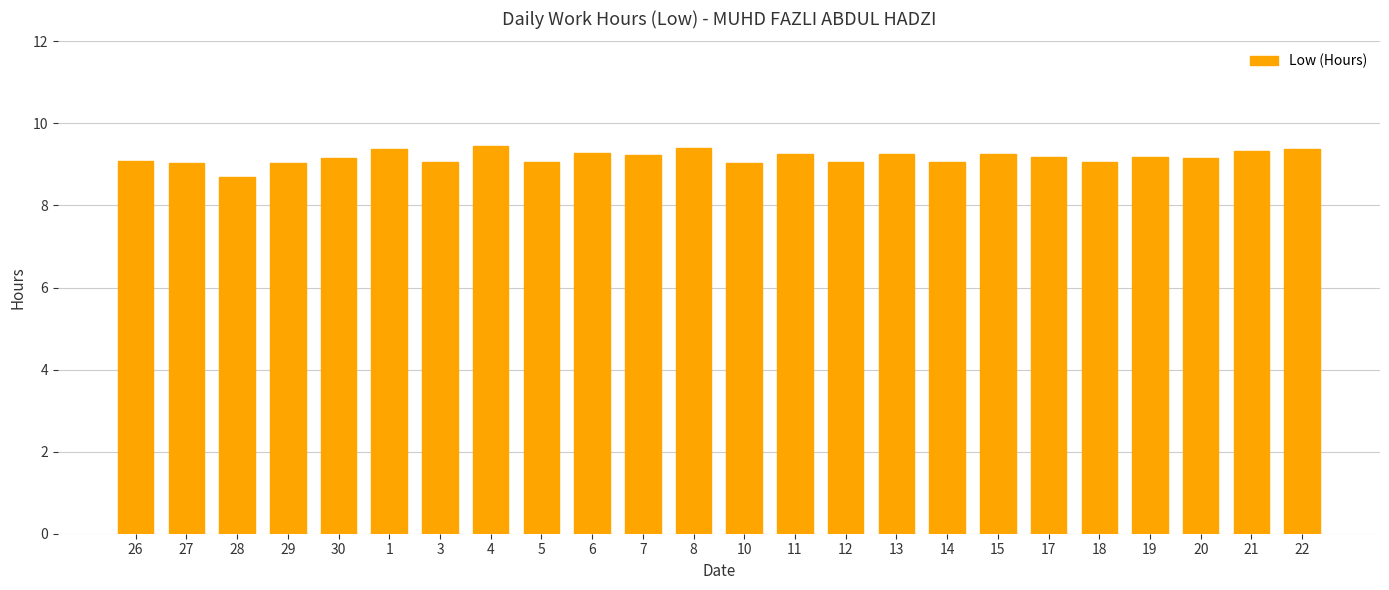

What is the minimum value shown in the chart?

8.7